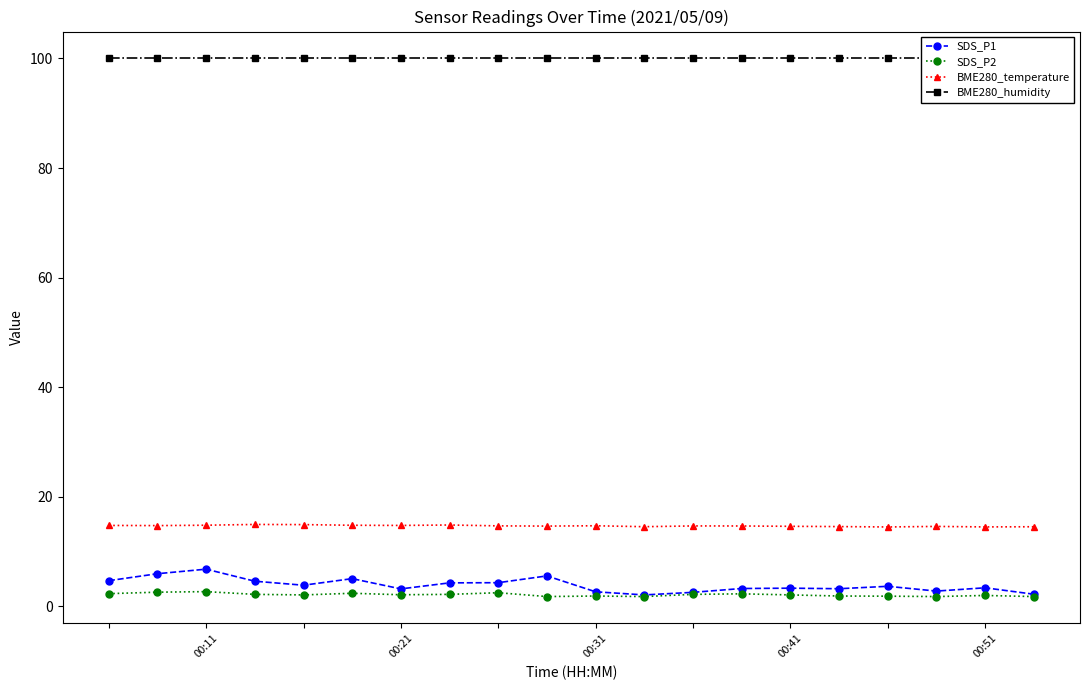

Rank the series by their maximum value, from highest to lowest.

BME280_humidity, BME280_temperature, SDS_P1, SDS_P2